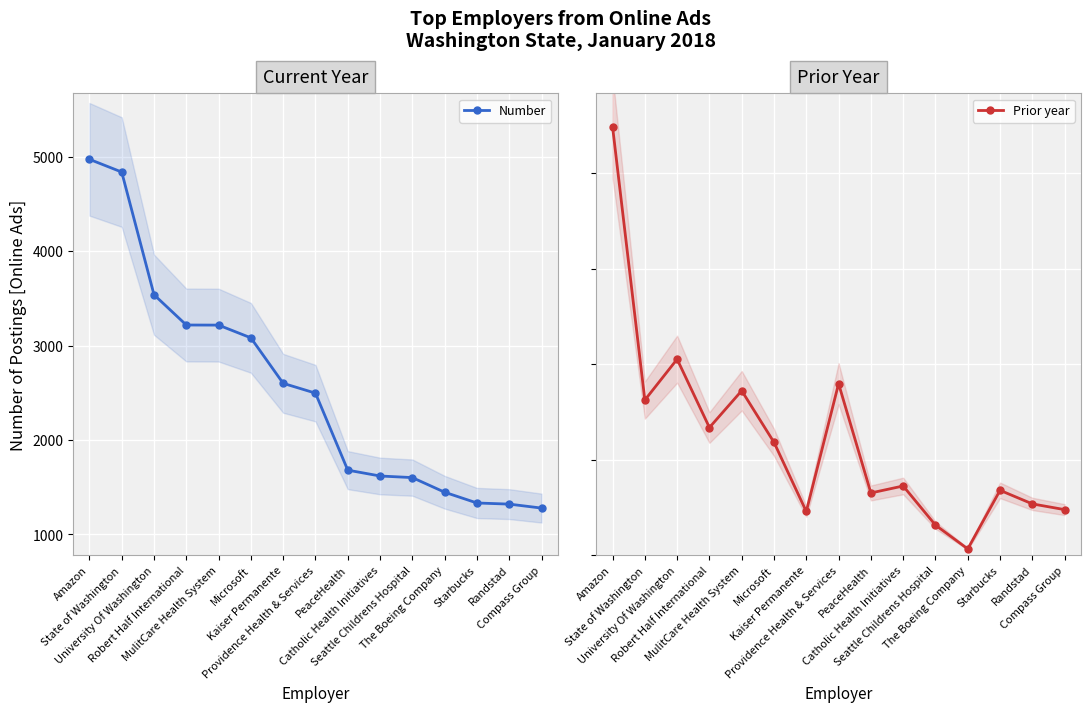

What is the highest value of the Number series?

4974